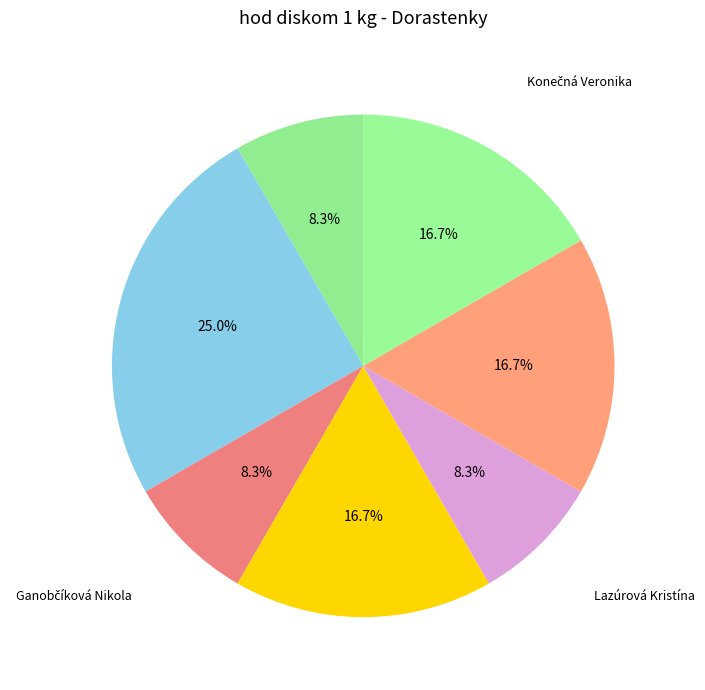

To the nearest percent, what is the combined percentage of Ďurovská Emma and Szendyová Laura?

42%